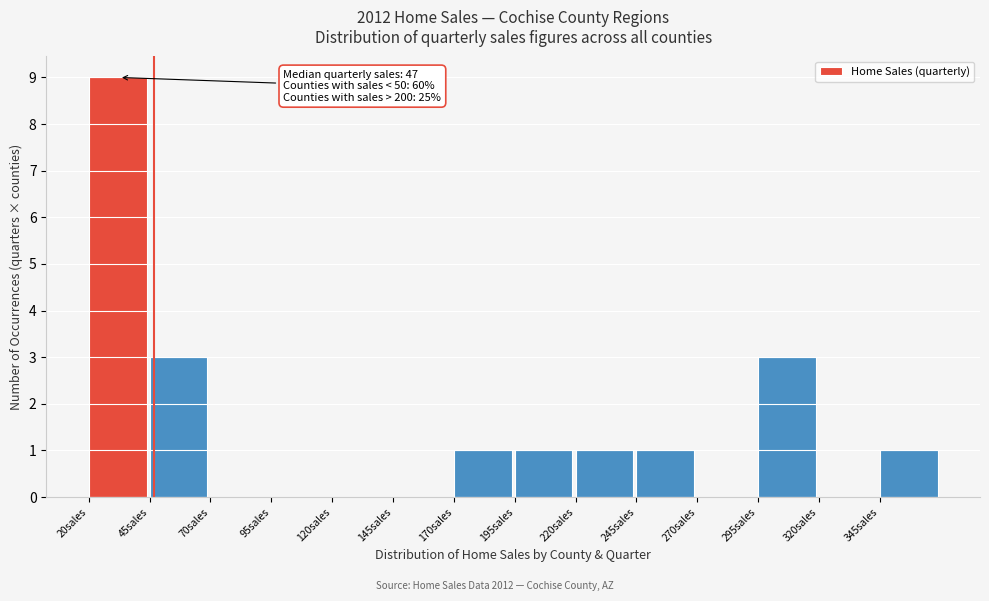

Which range on the x-axis has the tallest bar?

20 to 45